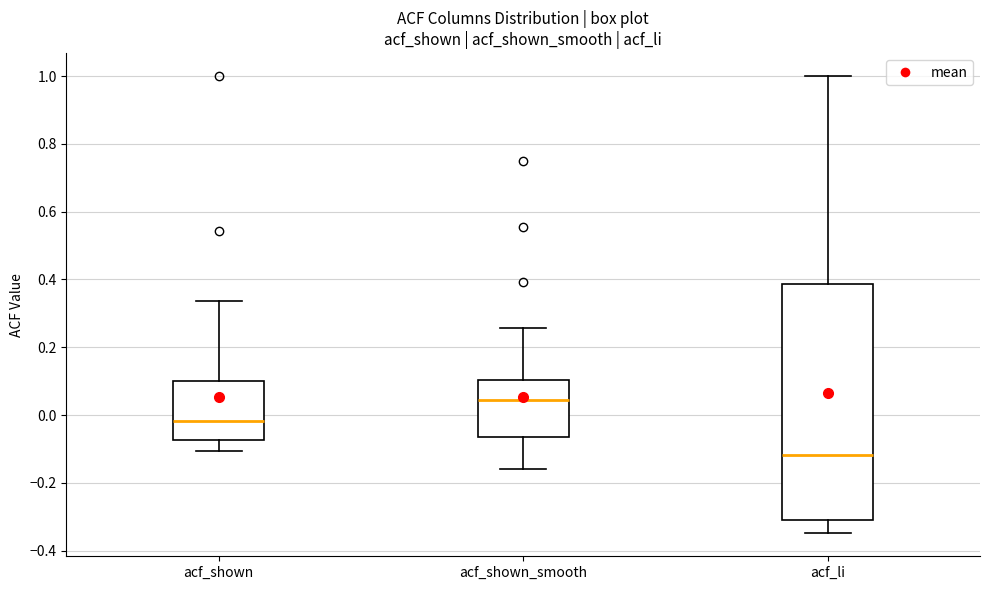

Reading left to right, read every box against the y-axis: the position of its median line, the range the box covers, and the ends of its whiskers. The values are not printed on the chart, so give them approximately, as read against the axis.

acf_shown: median -0.02, box -0.08 to 0.10, whiskers -0.10 to 0.34
acf_shown_smooth: median 0.04, box -0.06 to 0.10, whiskers -0.16 to 0.26
acf_li: median -0.12, box -0.30 to 0.38, whiskers -0.34 to 1.00